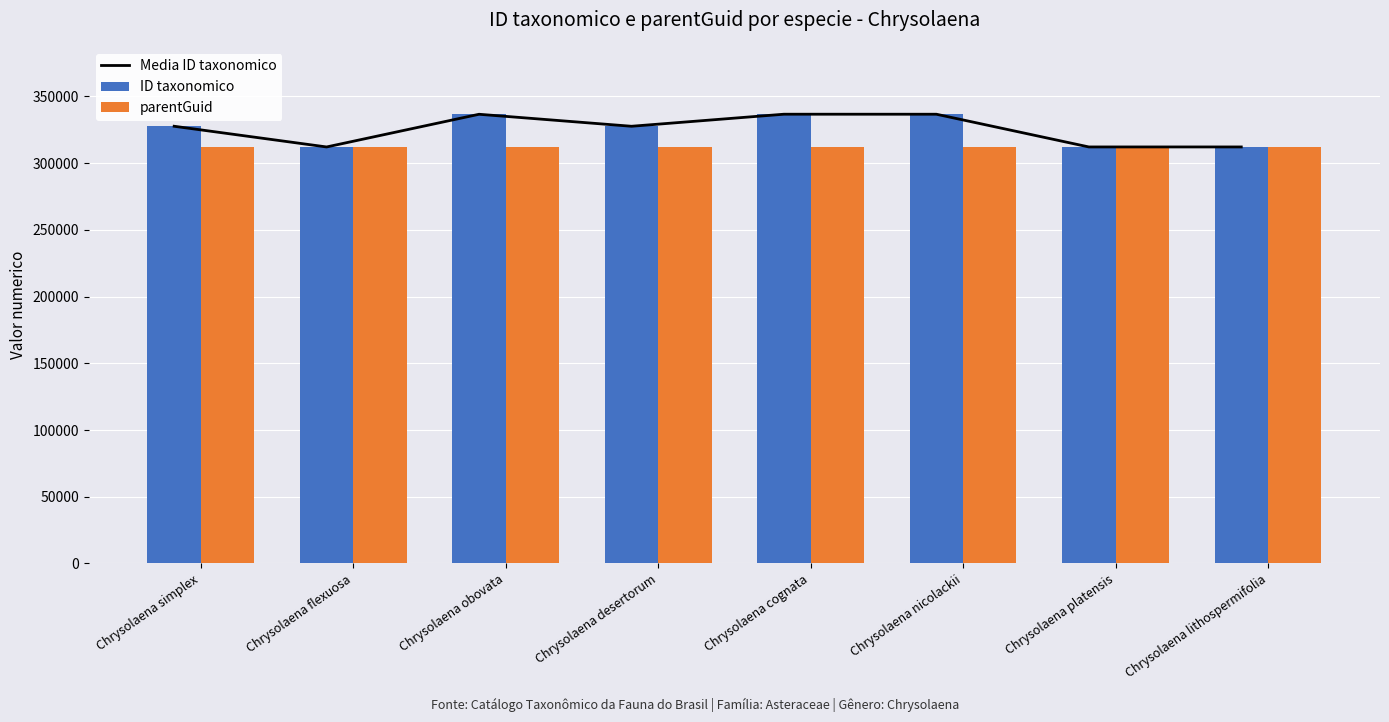

What is the difference between the Media ID taxonomico values at Chrysolaena obovata and Chrysolaena lithospermifolia?

24498